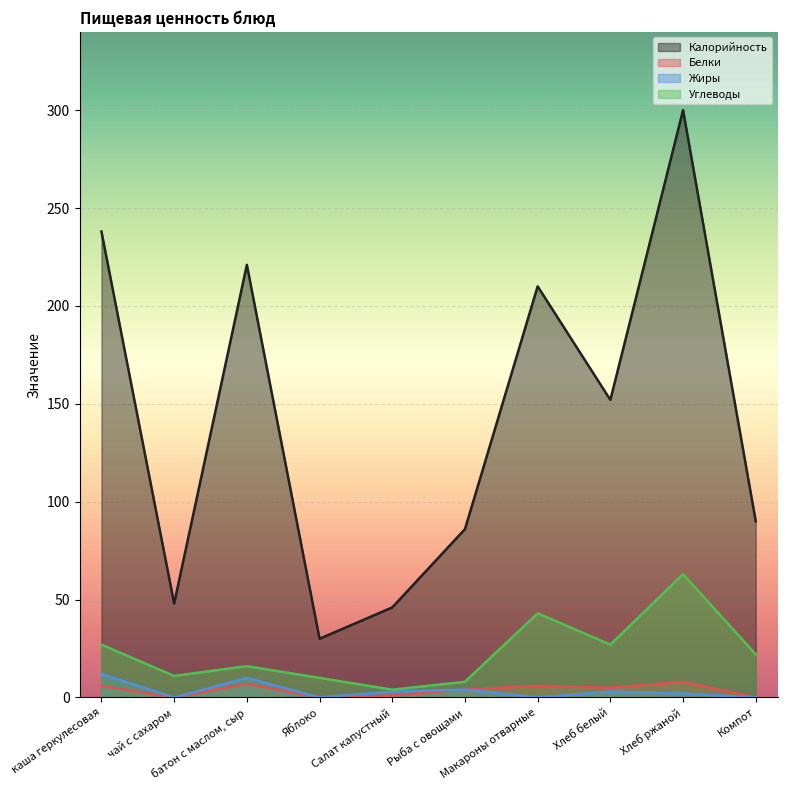

In Жиры, how many points are higher than both neighbors (excluding endpoints)?

3